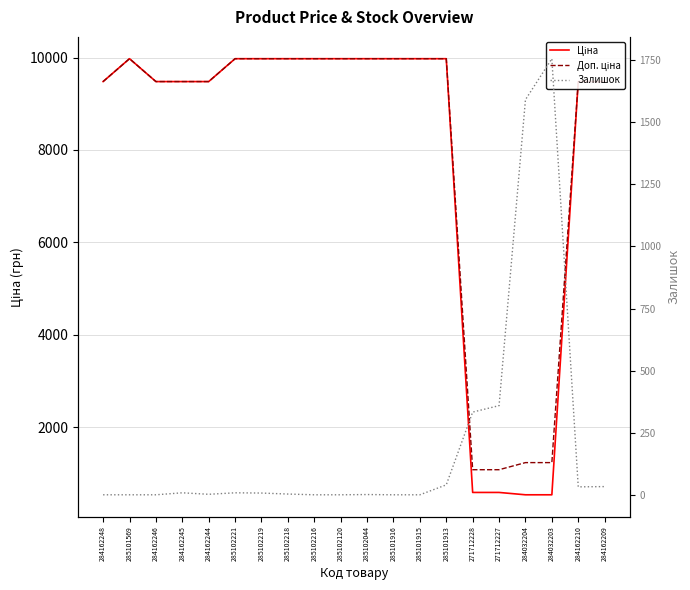

How many lines are shown in the chart?

3